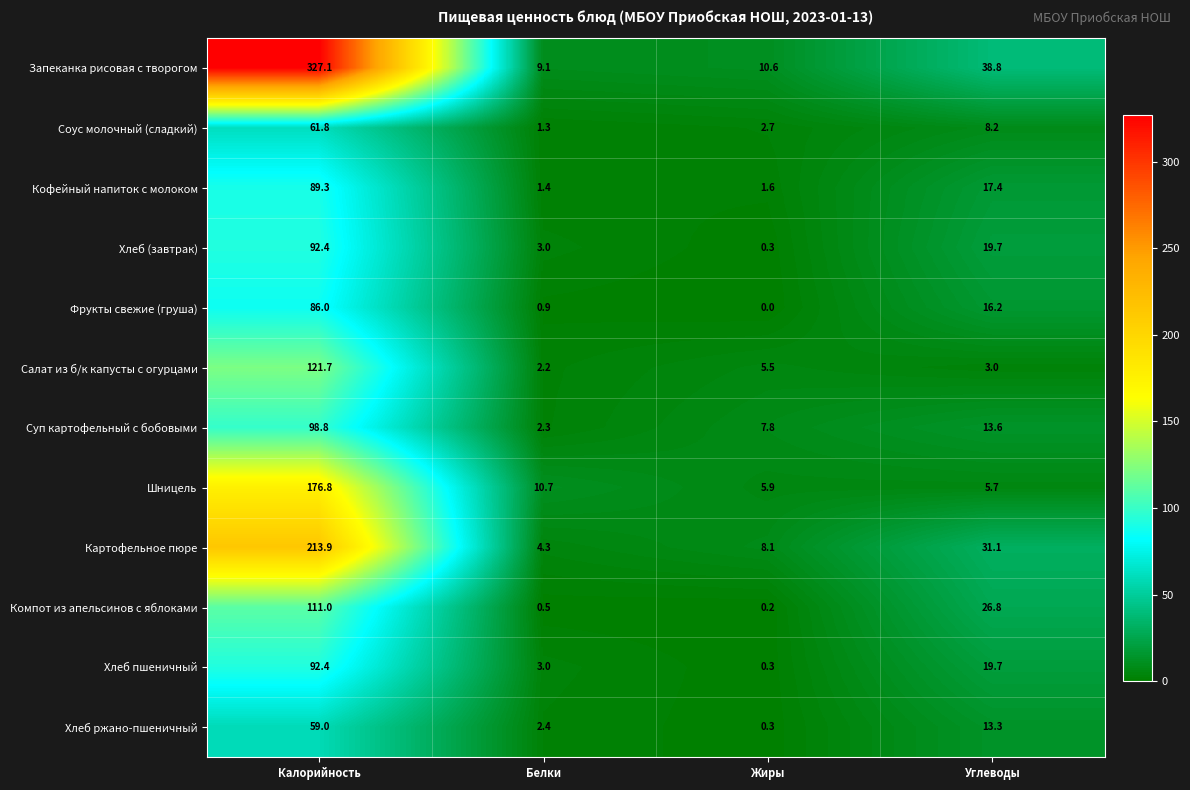

Which series changed the most between Калорийность and Белки?

Запеканка рисовая с творогом